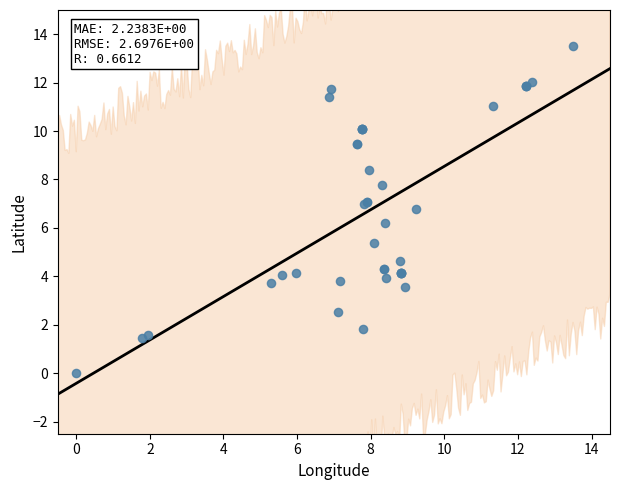

What Y value in the scatter plot is closest to 6?

6.2